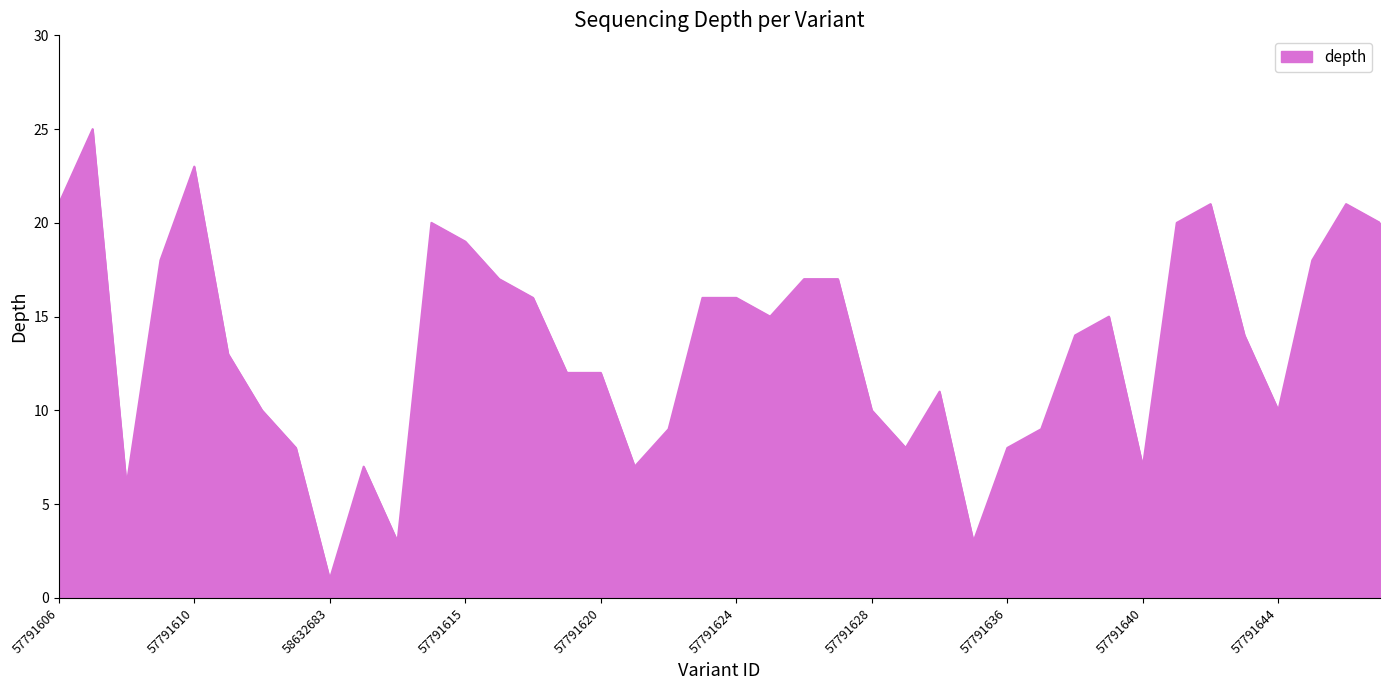

What is the difference between the maximum and minimum values?

24